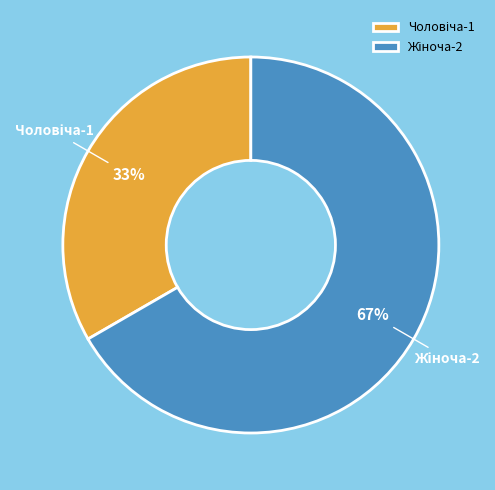

To the nearest percent, what is the average slice percentage?

50%